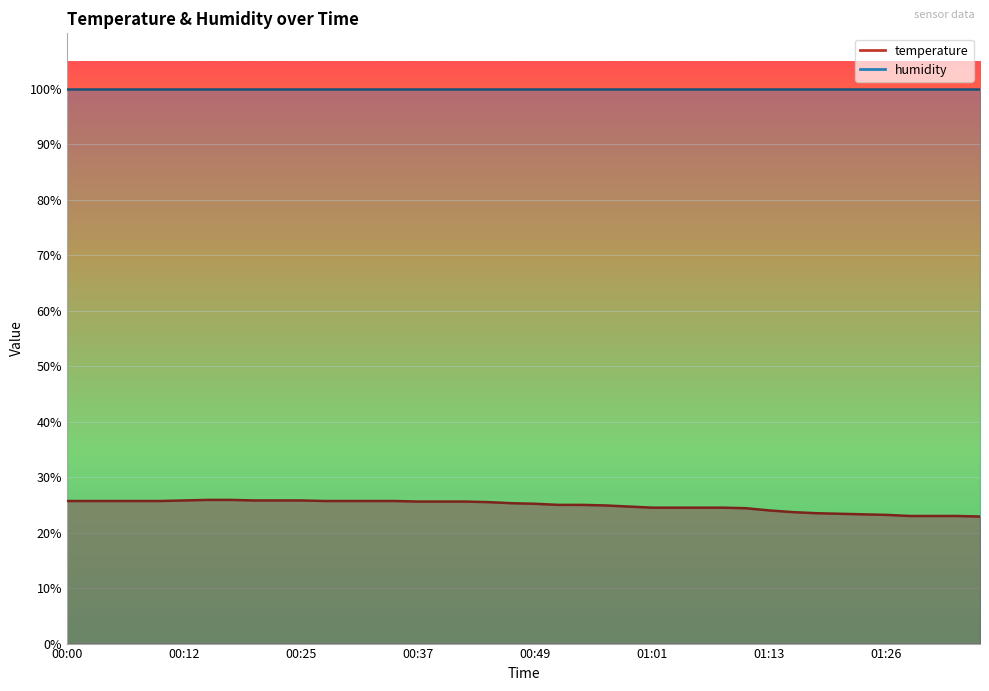

What is the sum of the values at 01:16 and 00:47?

49.0